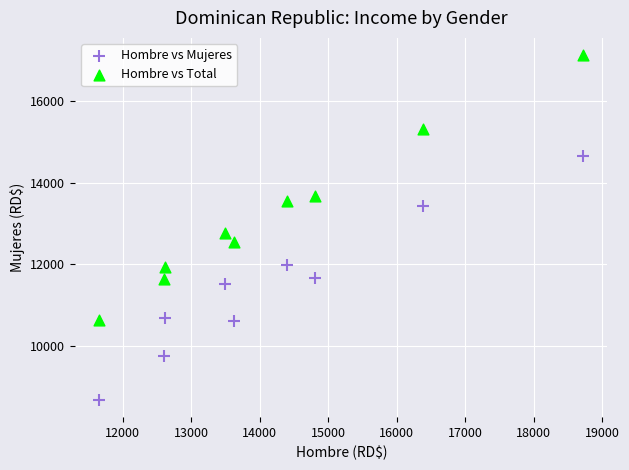

Across all series, what Y value is closest to 12899?

12774.8